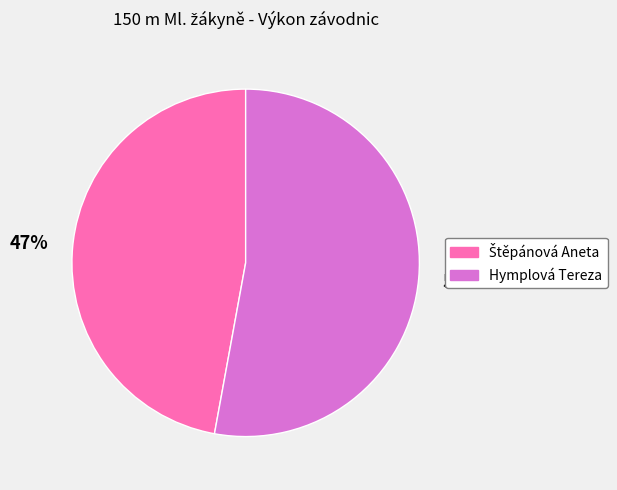

True or false: Hymplová Tereza accounts for 53% of the total.

True